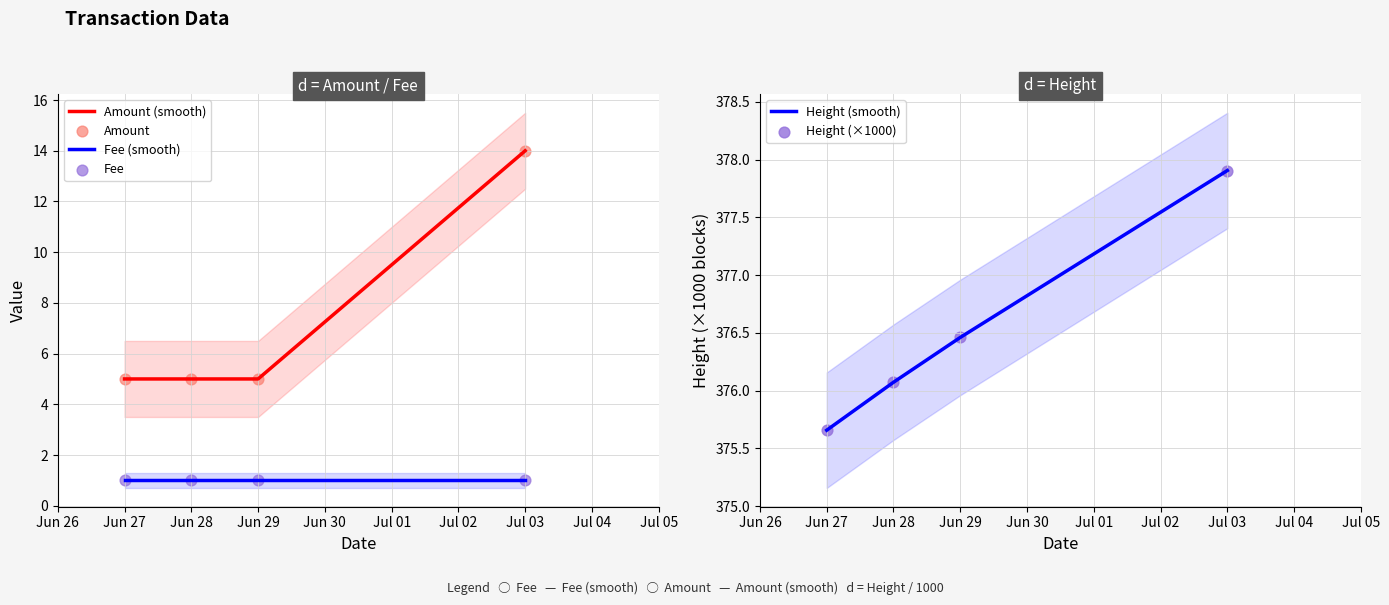

True or false: Amount (smooth) and Fee (smooth) intersect in this chart.

False